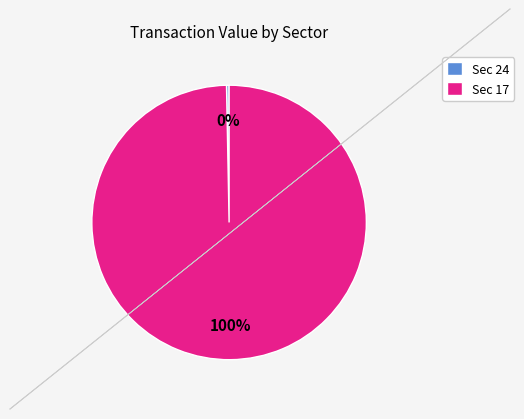

Is there any slice that represents more than half of the pie?

Yes